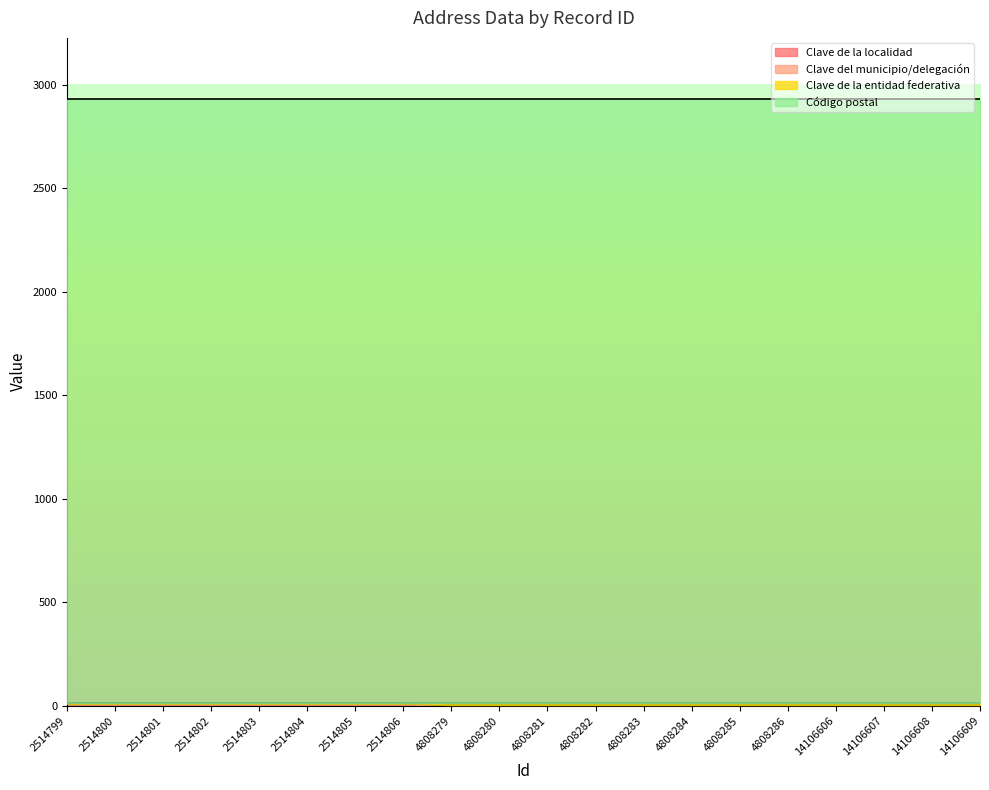

What is the difference between the highest and lowest values at 4808284?

2919